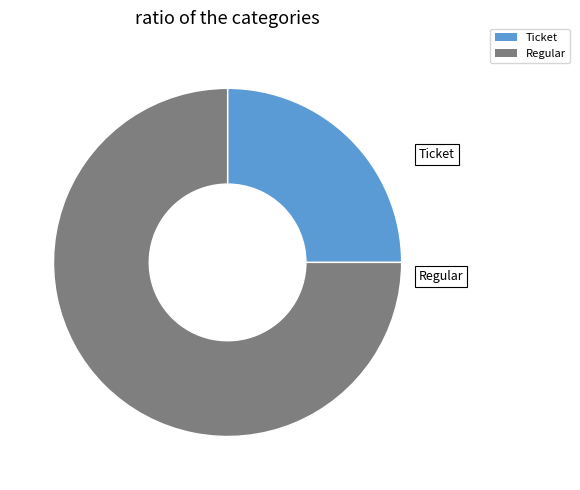

Which has a higher value, Regular or Ticket?

Regular